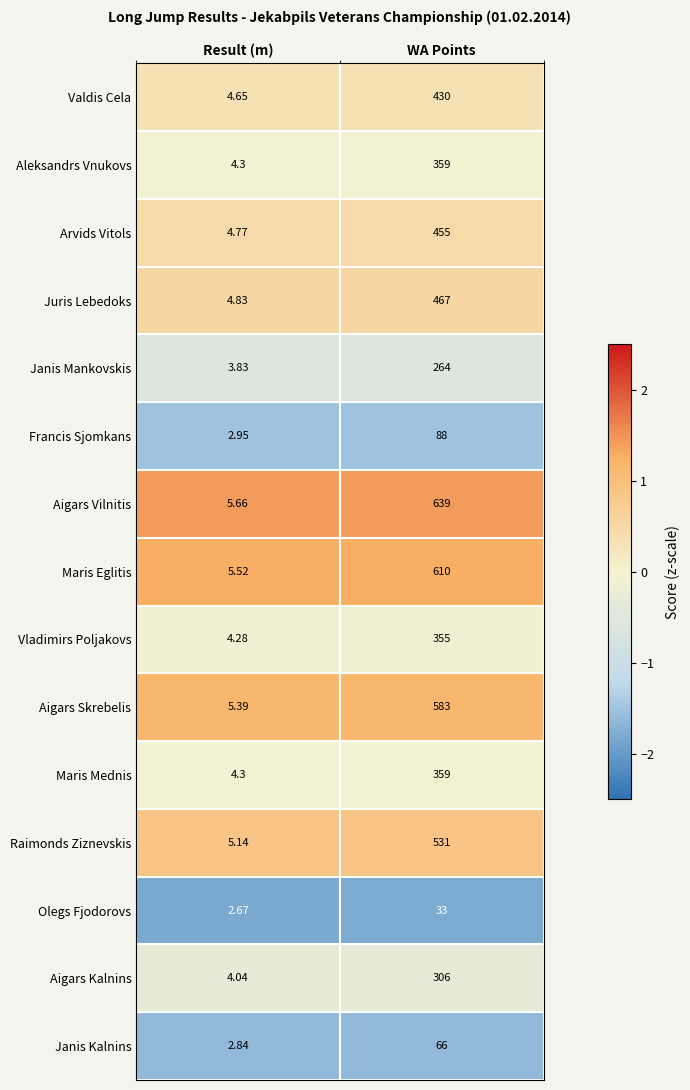

Which series has the widest spread of values?

Aigars Vilnitis